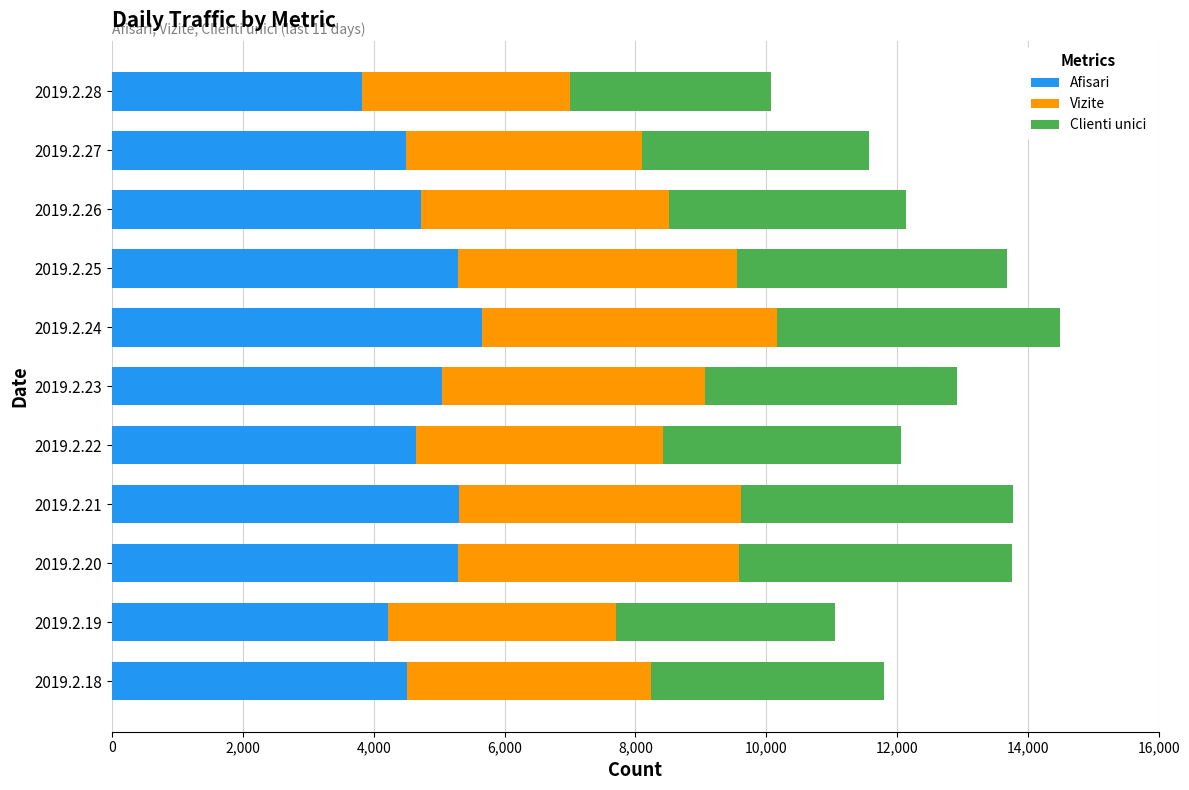

What is the maximum value for Afisari?

5657